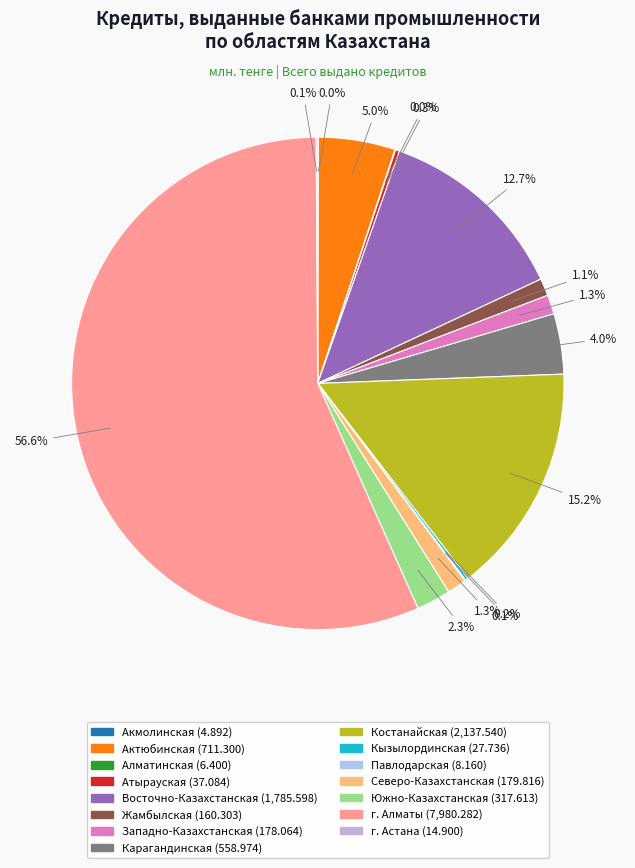

To the nearest percent, what is the average slice percentage?

7%